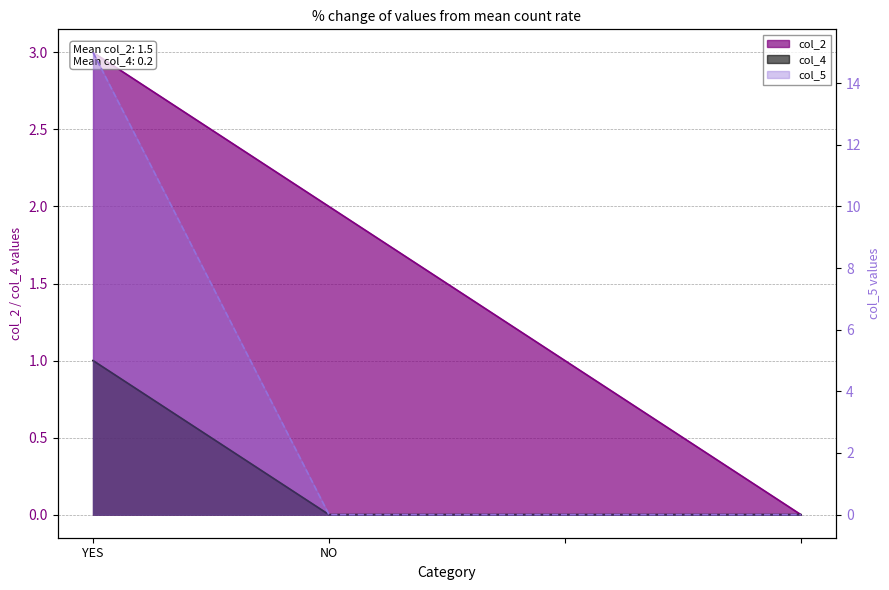

Between YES and , which series saw the biggest shift?

col_5